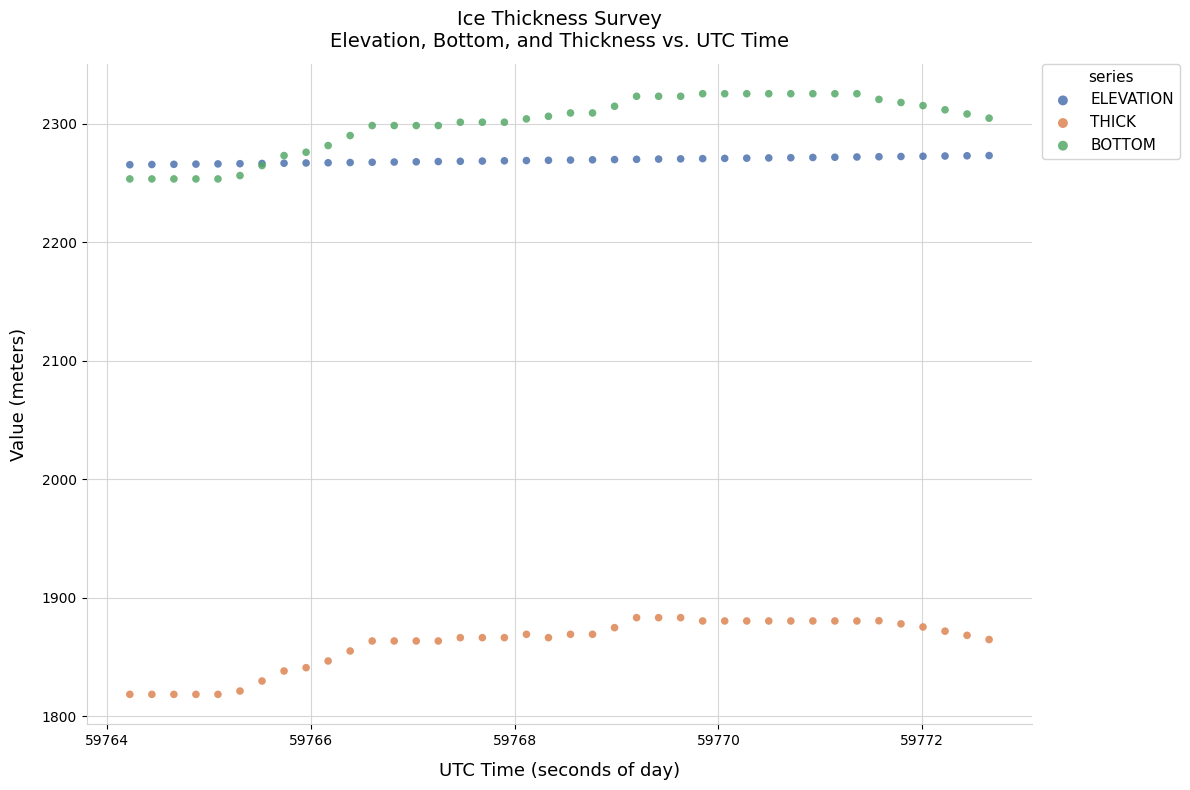

Which series has the widest spread of Y values?

BOTTOM